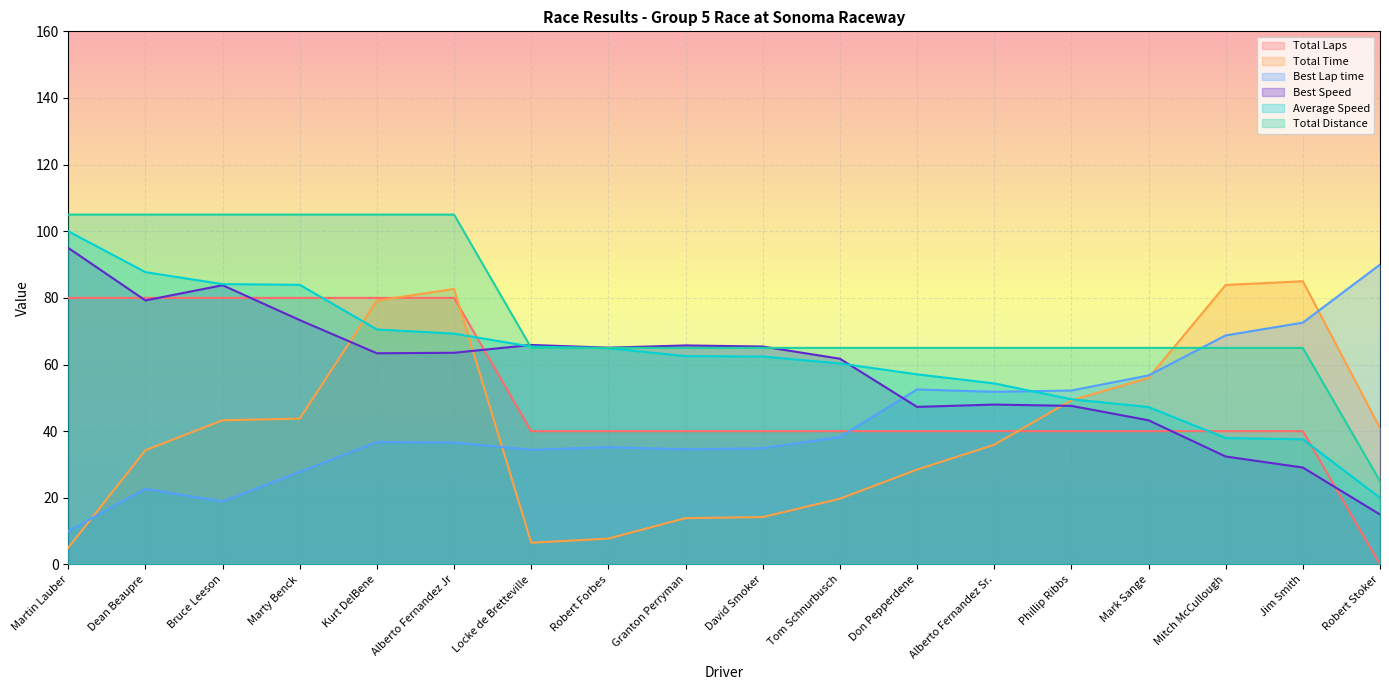

Which has a higher value, Martin Lauber or Phillip Ribbs?

Martin Lauber